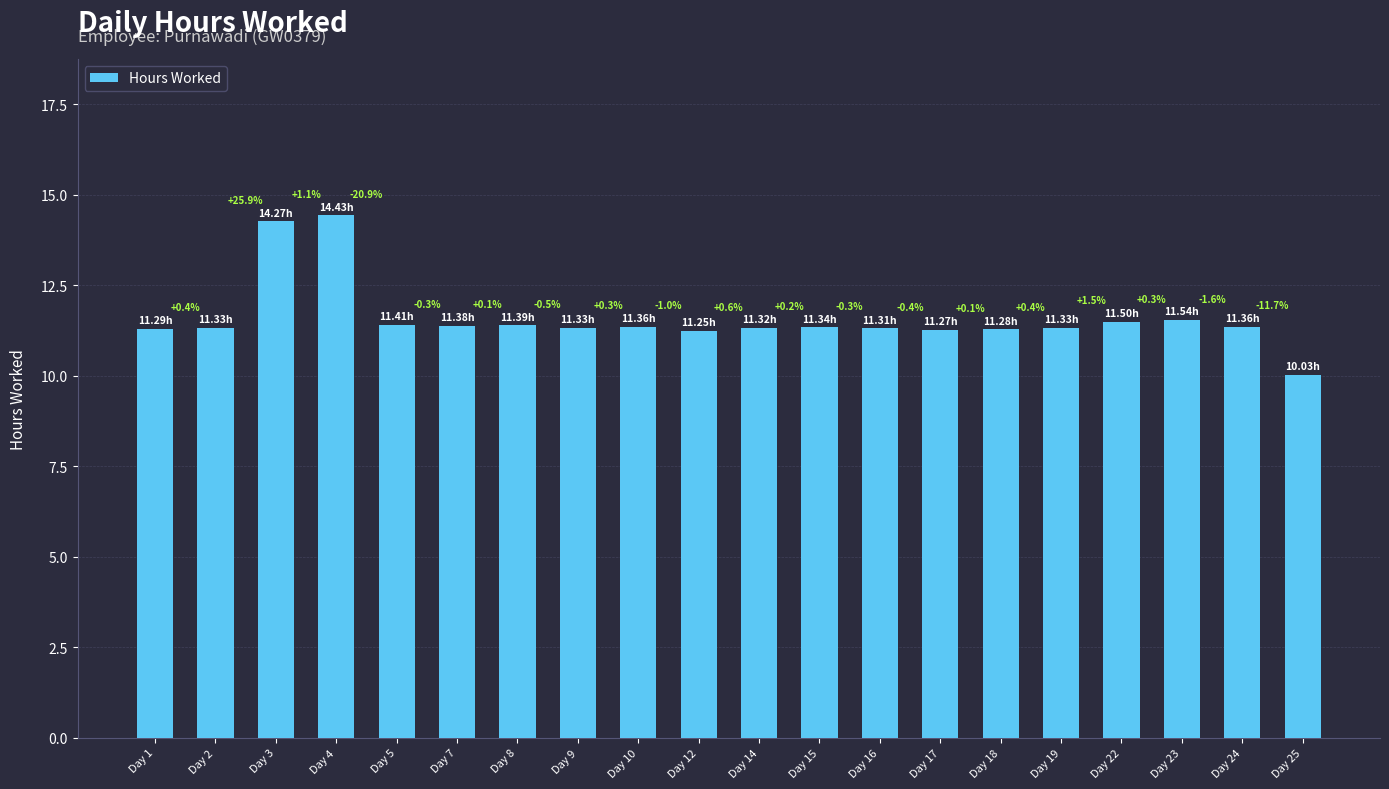

Rank the categories by value from highest to lowest.

Day 4, Day 3, Day 23, Day 22, Day 5, Day 8, Day 7, Day 10, Day 24, Day 15, Day 2, Day 9, Day 19, Day 14, Day 16, Day 1, Day 18, Day 17, Day 12, Day 25